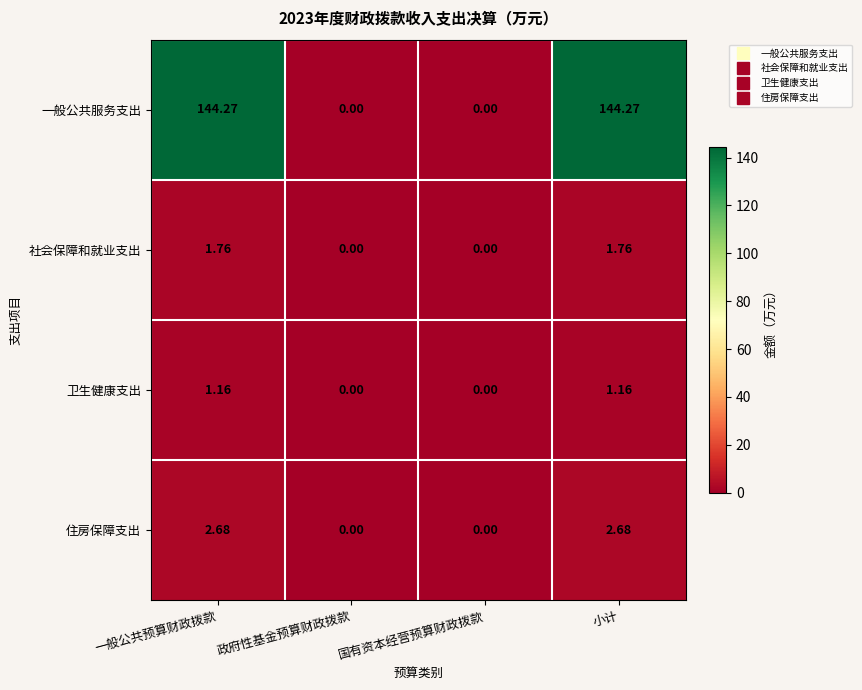

How many series are shown in this chart?

4